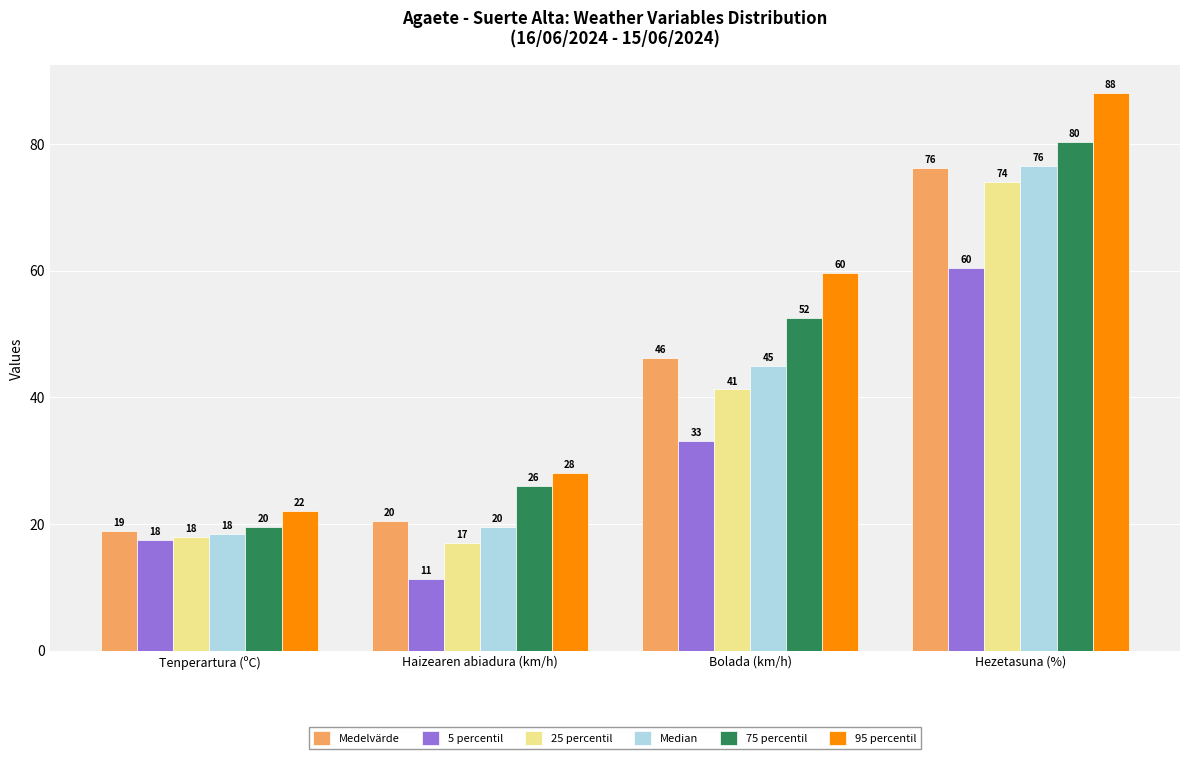

Which series has the largest range (max minus min)?

95 percentil